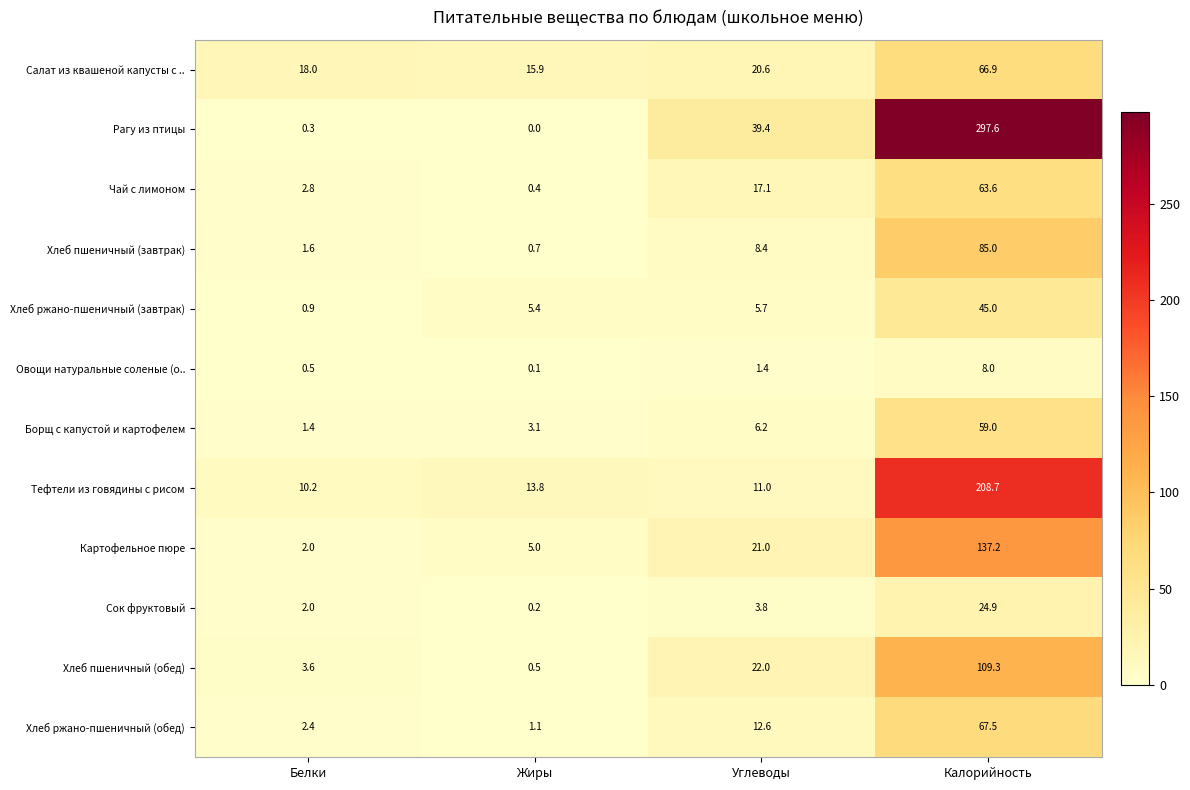

List the series in order of their peak value, highest first.

Рагу из птицы, Тефтели из говядины с рисом, Картофельное пюре, Хлеб пшеничный (обед), Хлеб пшеничный (завтрак), Хлеб ржано-пшеничный (обед), Салат из квашеной капусты с .., Чай с лимоном, Борщ с капустой и картофелем, Хлеб ржано-пшеничный (завтрак), Сок фруктовый, Овощи натуральные соленые (о..